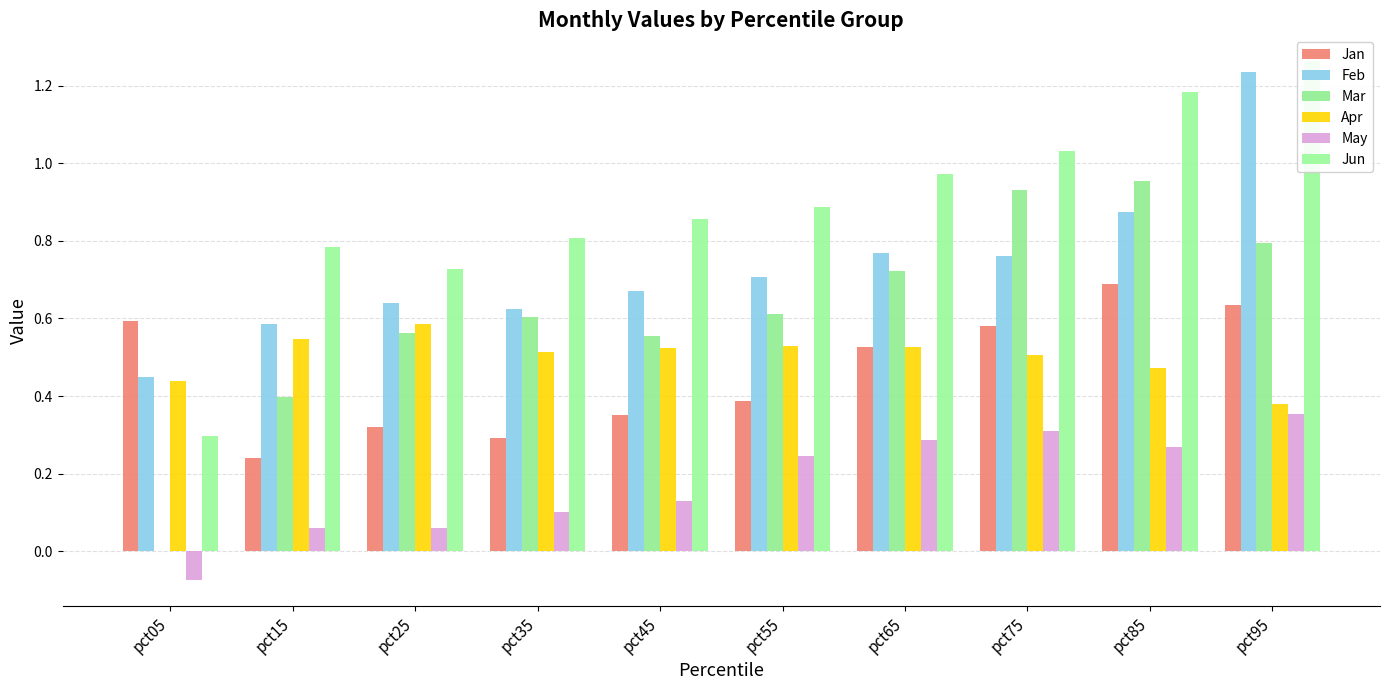

At which label is Jan closest to 0?

pct15